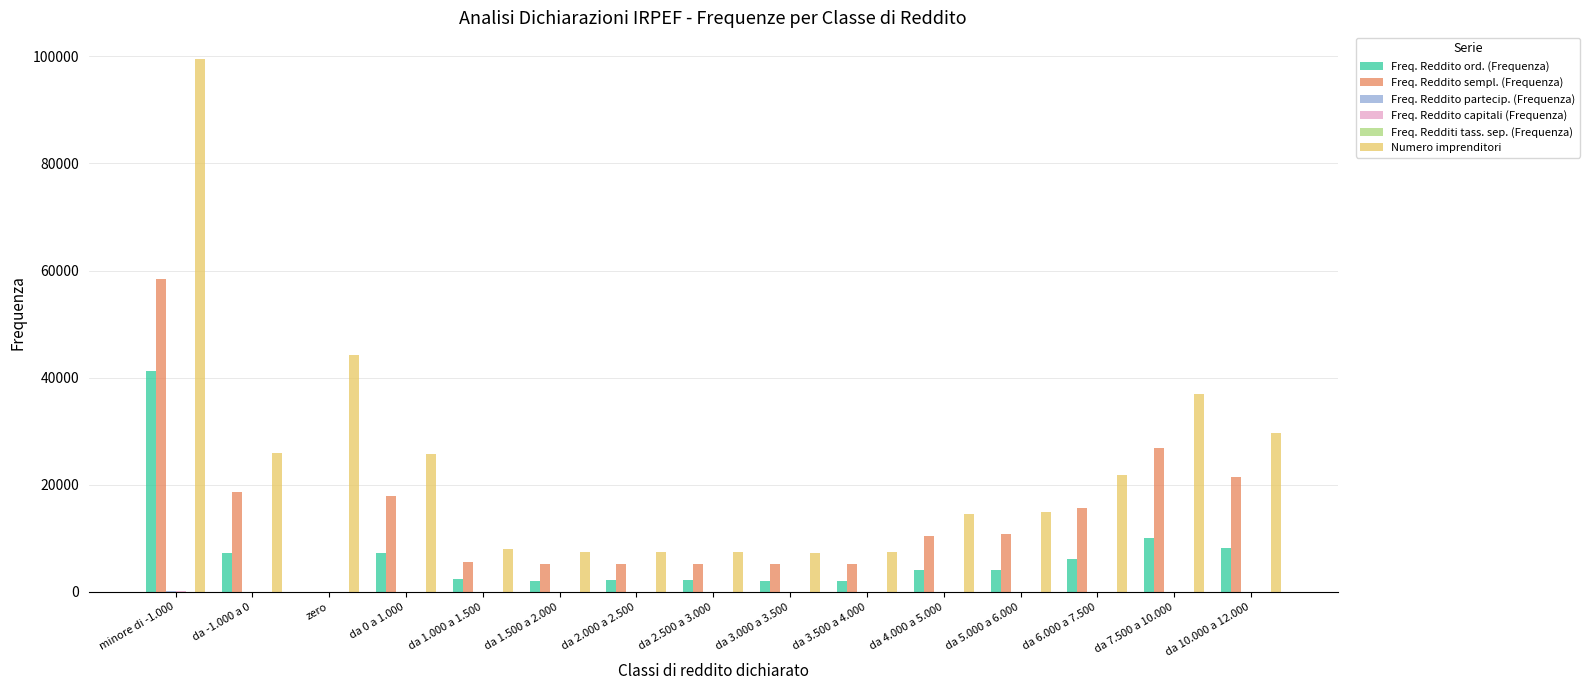

Is the value of Freq. Reddito sempl. (Frequenza) at da 4.000 a 5.000 greater than the value of Numero imprenditori at da 2.000 a 2.500?

Yes